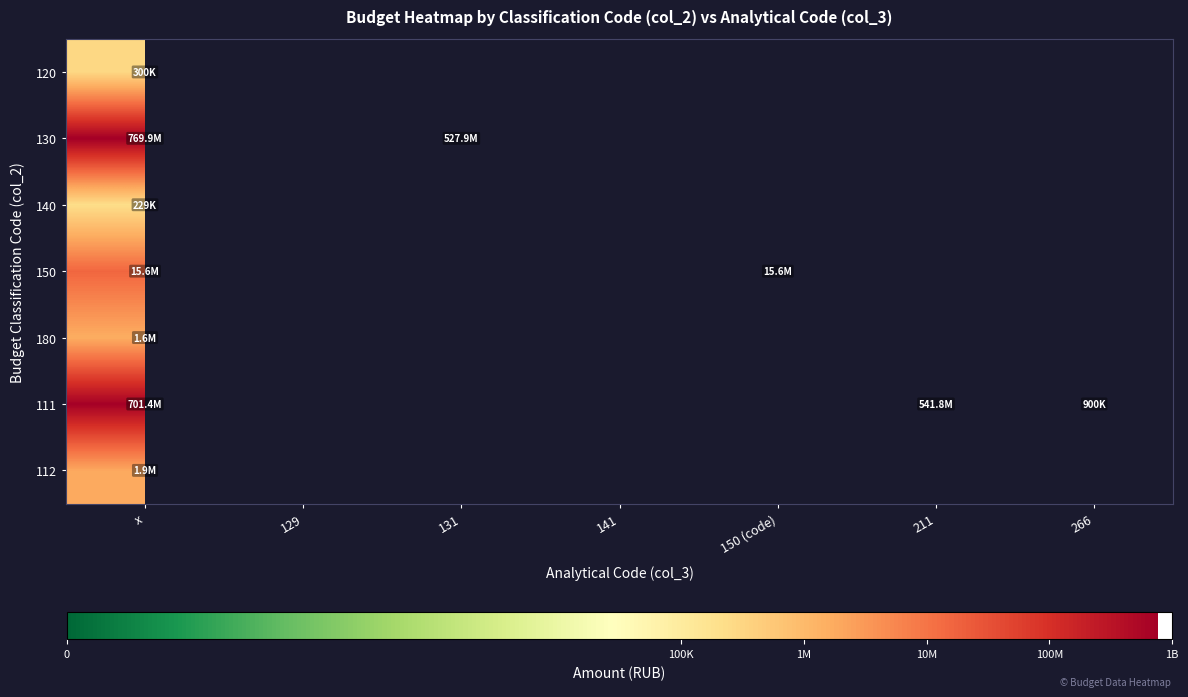

Between 211 and 266, which series saw the biggest shift?

111